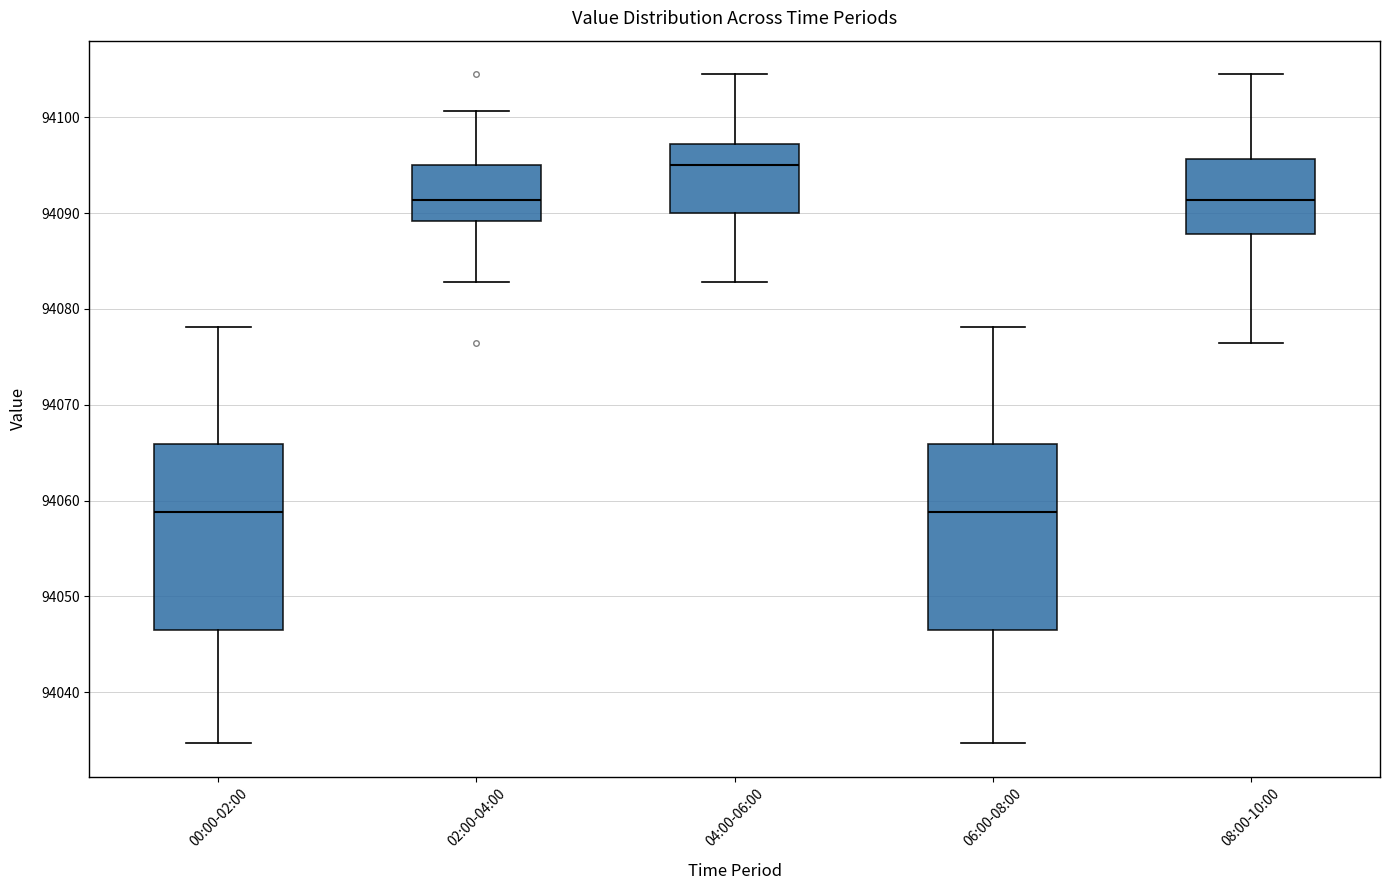

Reading left to right, read every box against the y-axis: the position of its median line, the range the box covers, and the ends of its whiskers. The values are not printed on the chart, so give them approximately, as read against the axis.

00:00-02:00: median 94059, box 94047 to 94066, whiskers 94035 to 94078
02:00-04:00: median 94091, box 94089 to 94095, whiskers 94083 to 94101
04:00-06:00: median 94095, box 94090 to 94097, whiskers 94083 to 94105
06:00-08:00: median 94059, box 94047 to 94066, whiskers 94035 to 94078
08:00-10:00: median 94091, box 94088 to 94096, whiskers 94076 to 94105